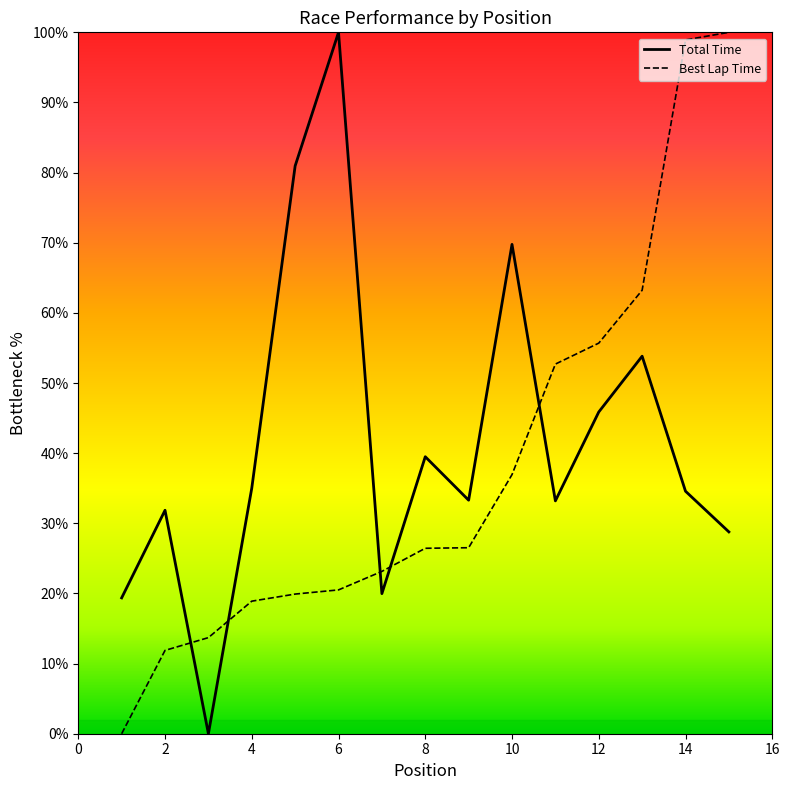

Does the chart have visible grid lines?

No